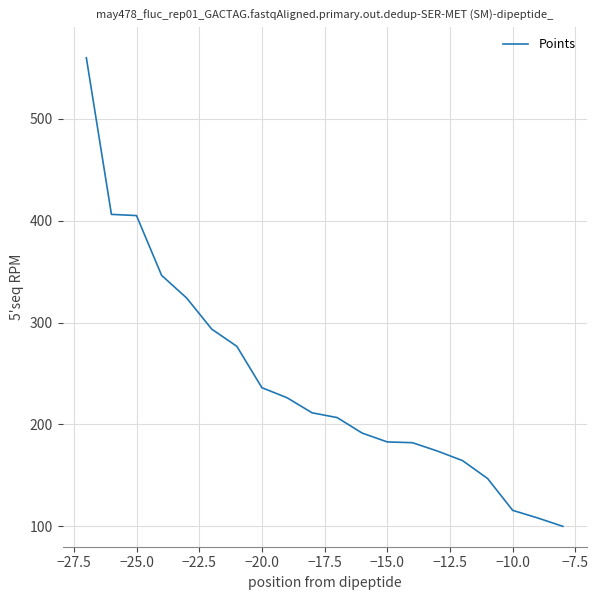

What is the average value?

242.9